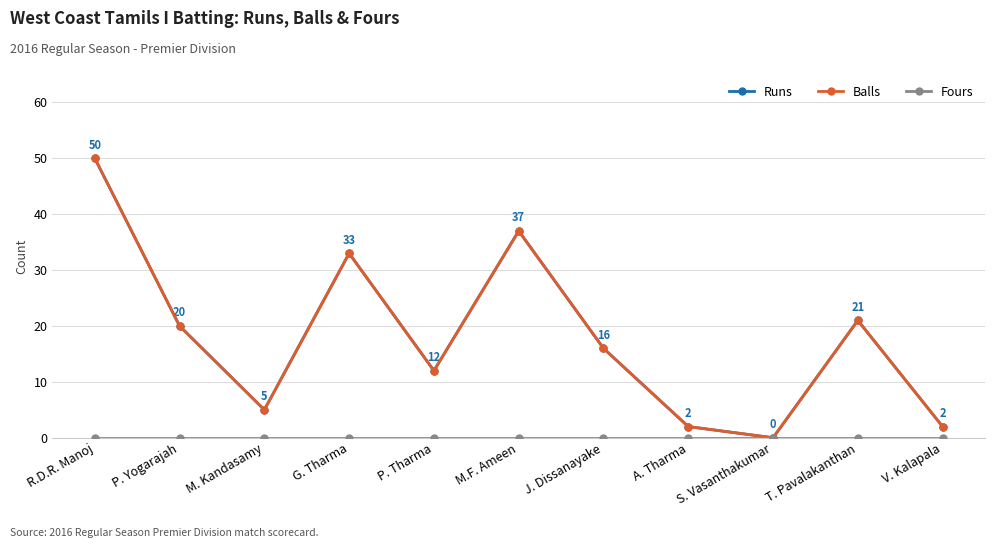

Is this an area chart (filled region under the line)?

No